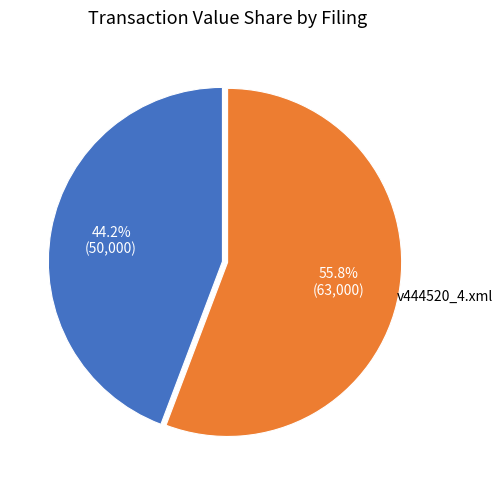

Is there a majority slice in this chart?

Yes